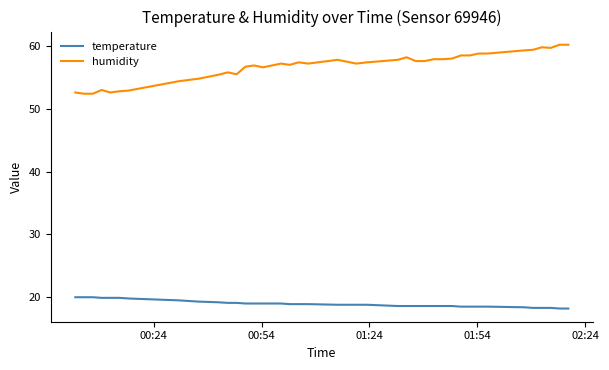

Rank the series by their average value, from lowest to highest.

temperature, humidity